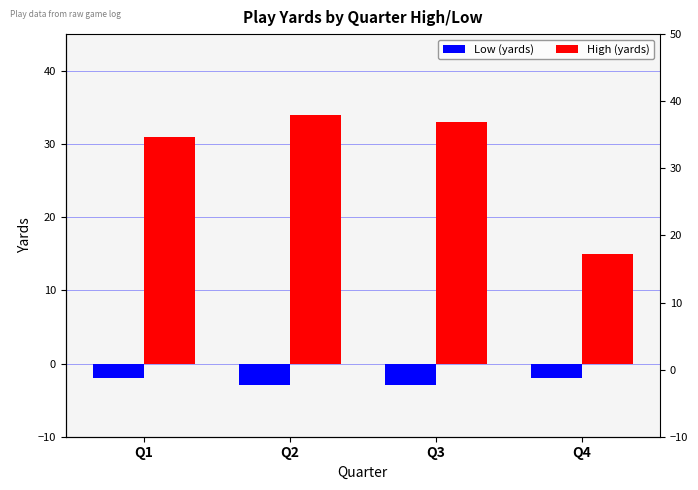

Are the bars horizontal?

No